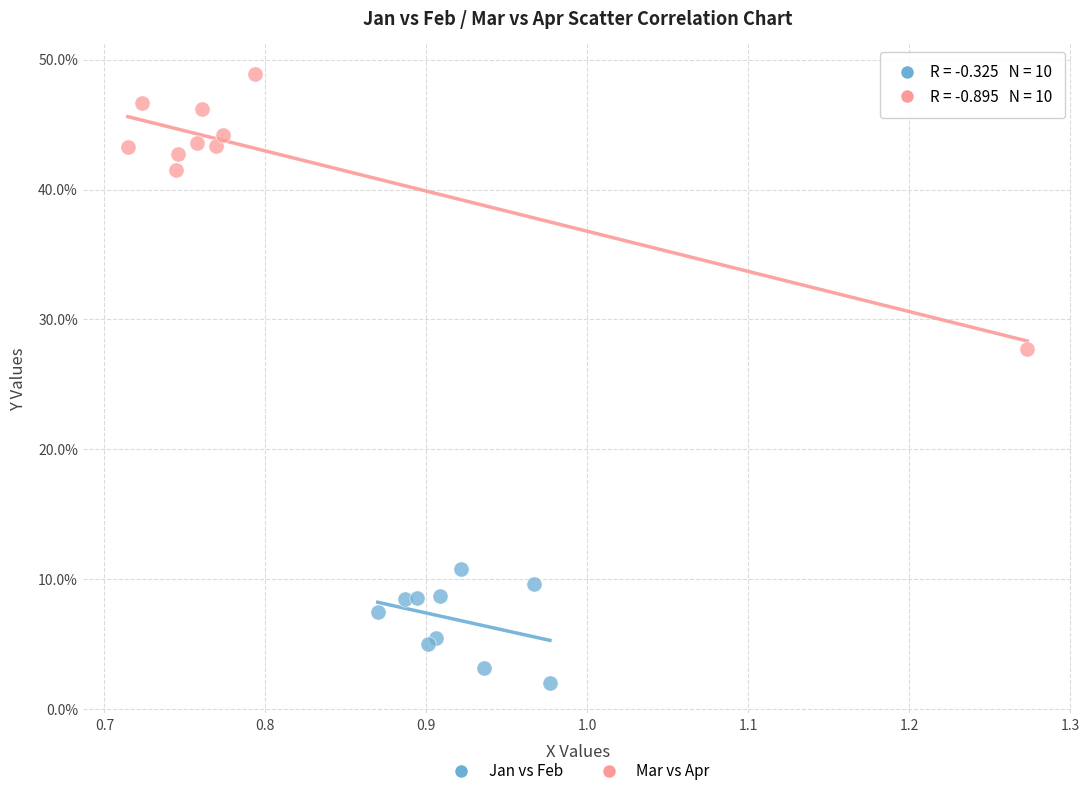

What are all the series names shown in the legend?

Jan vs Feb, Mar vs Apr